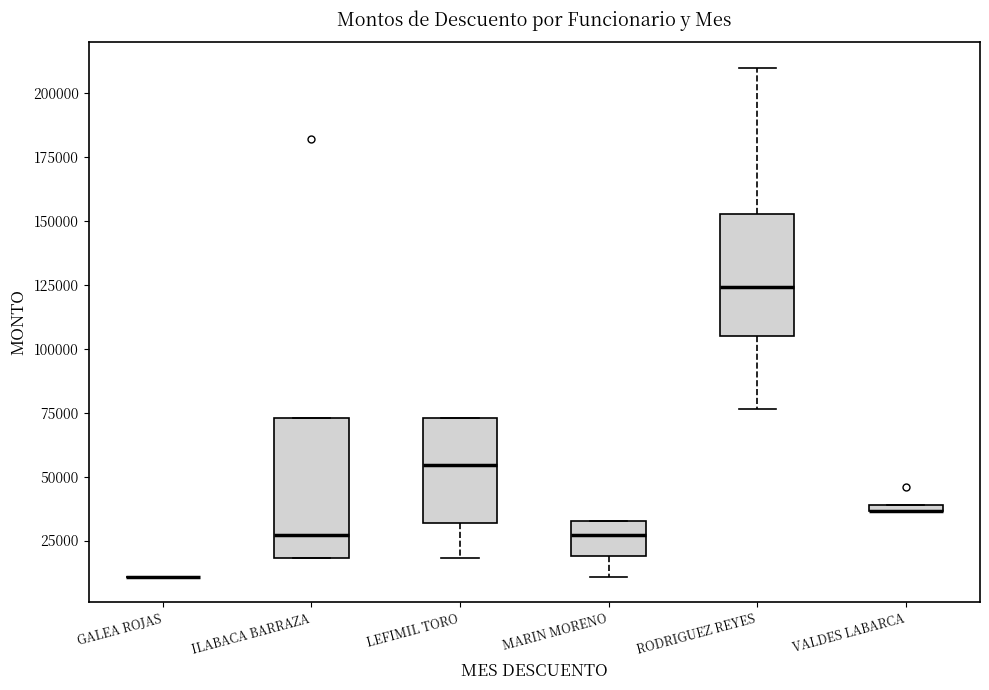

Where is the upper edge of the box for MARIN MORENO on the y-axis? The values are not printed on the chart, so give them approximately, as read against the axis.

35000